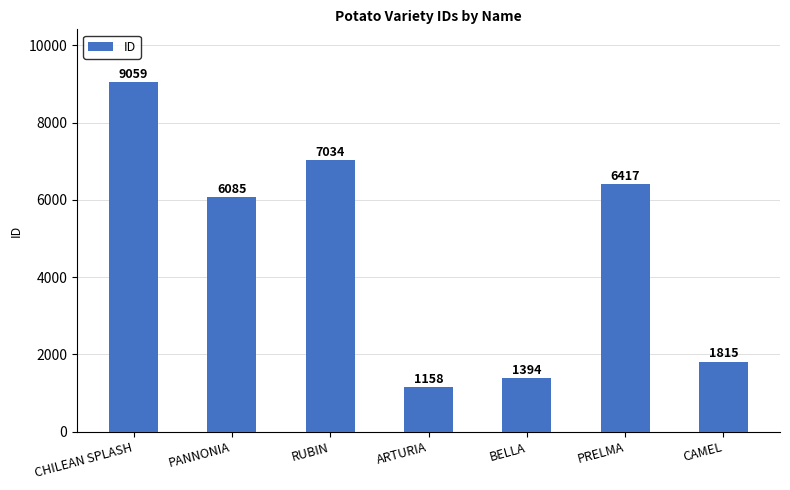

Count the number of categories in the chart.

7